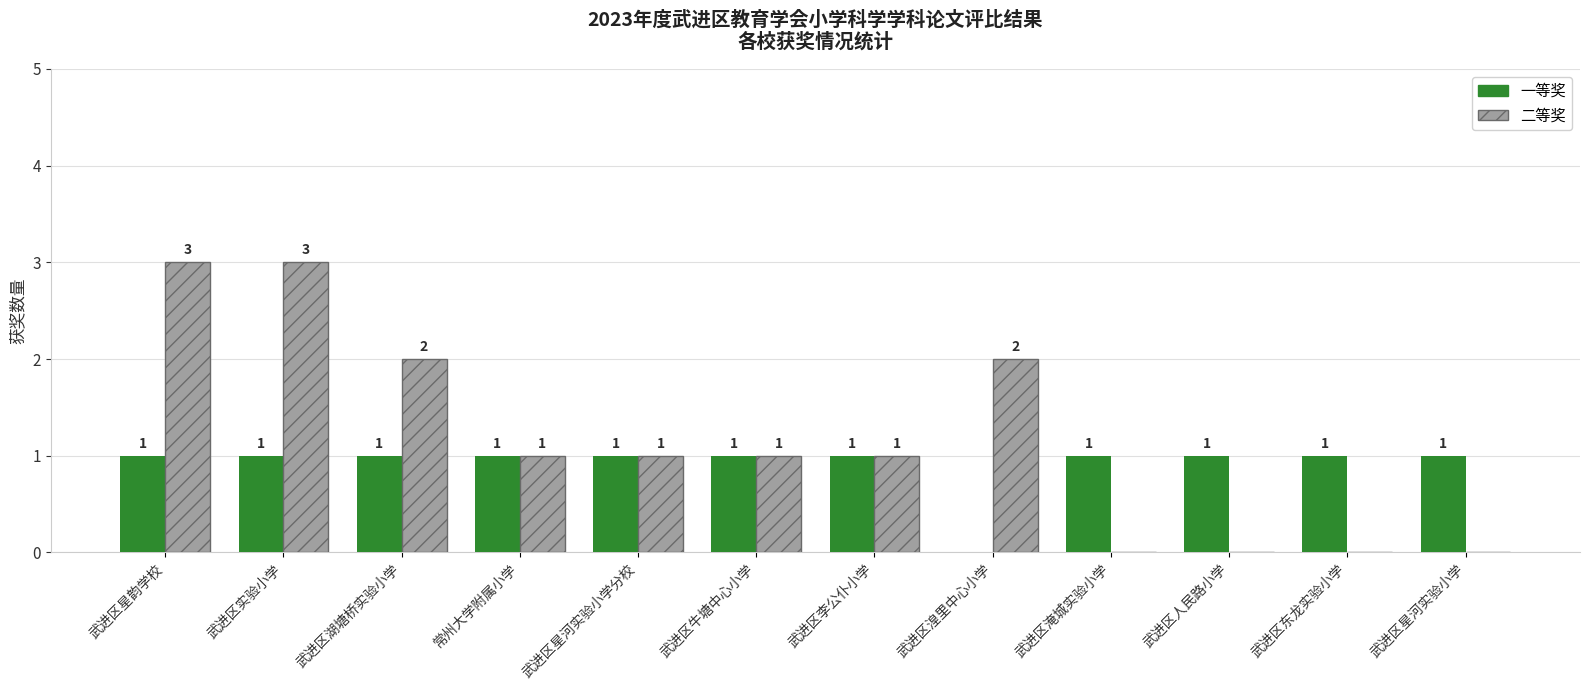

Reading left to right, transcribe all the data shown in this chart.

一等奖: 1	1	1	1	1	1	1	0	1	1	1	1
二等奖: 3	3	2	1	1	1	1	2	0	0	0	0